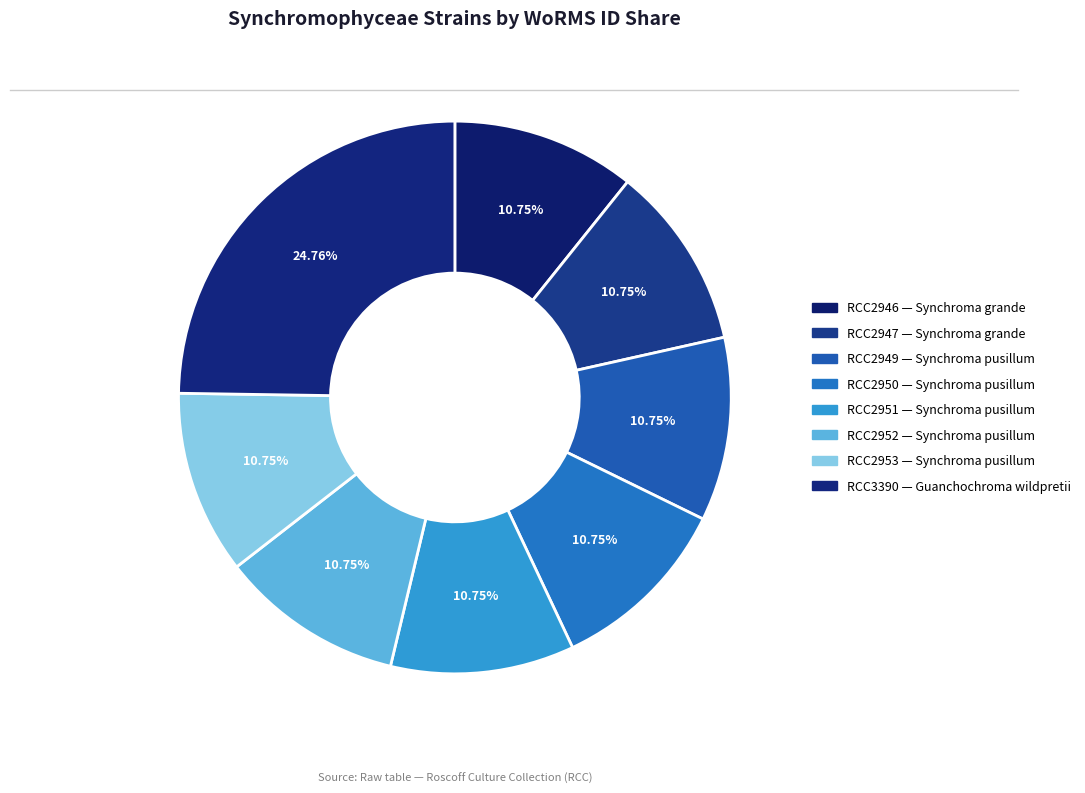

Is there any slice that represents more than half of the pie?

No